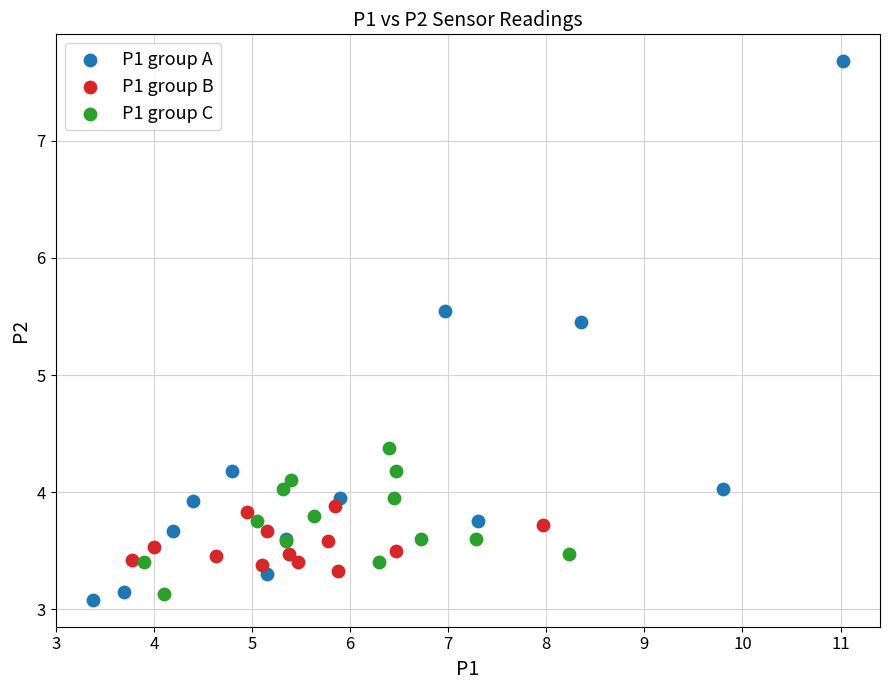

Which series contains the highest Y value?

P1 group A